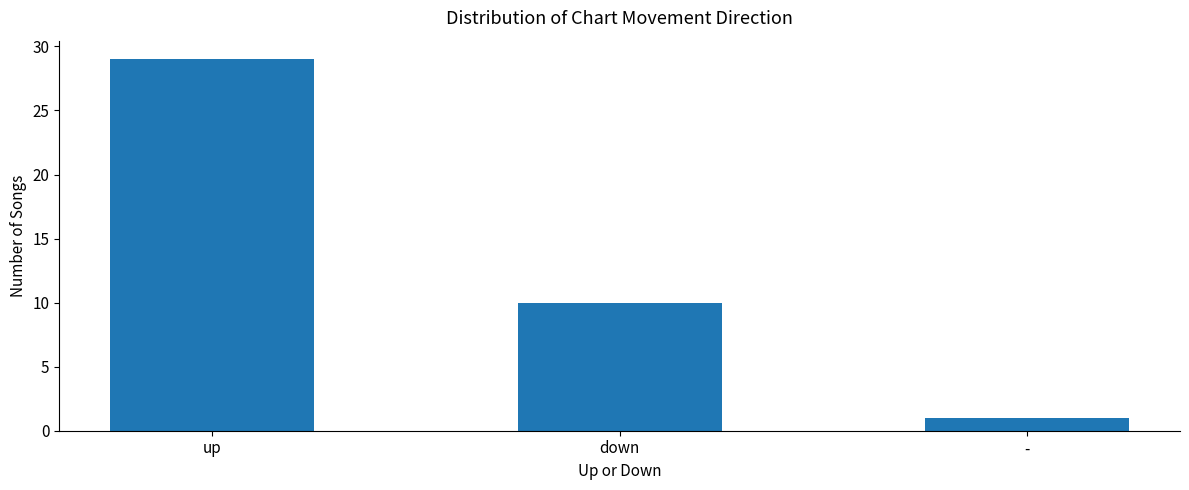

What is the sum of all values?

40